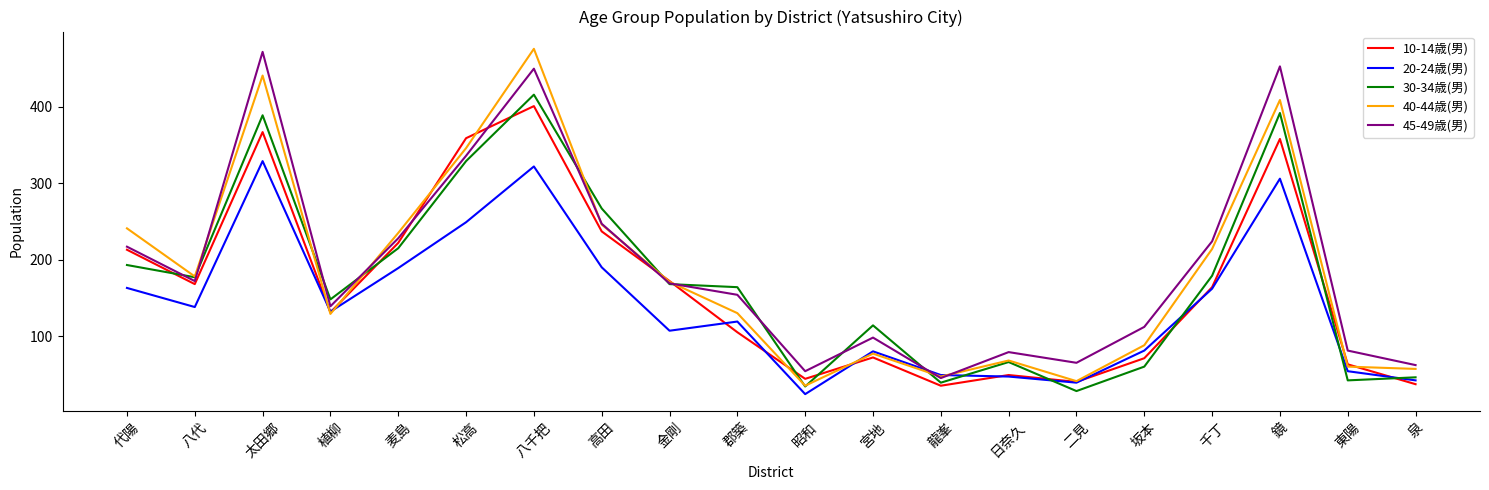

True or false: 40-44歳(男) has more than 0 points higher than both neighbors.

True